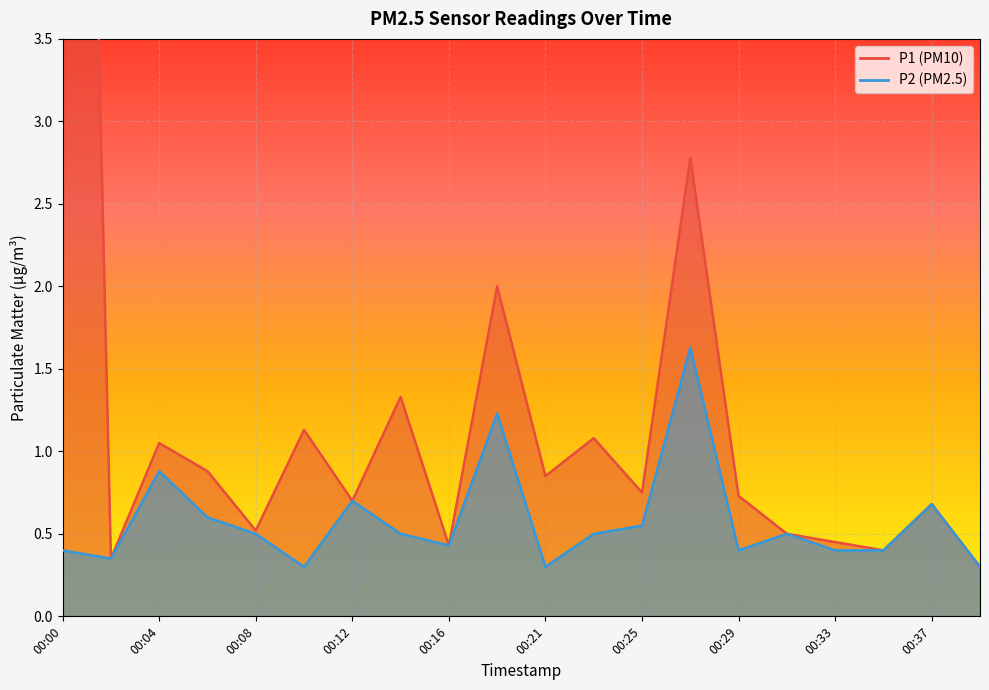

Between 00:16 and 00:29, which is larger?

00:29